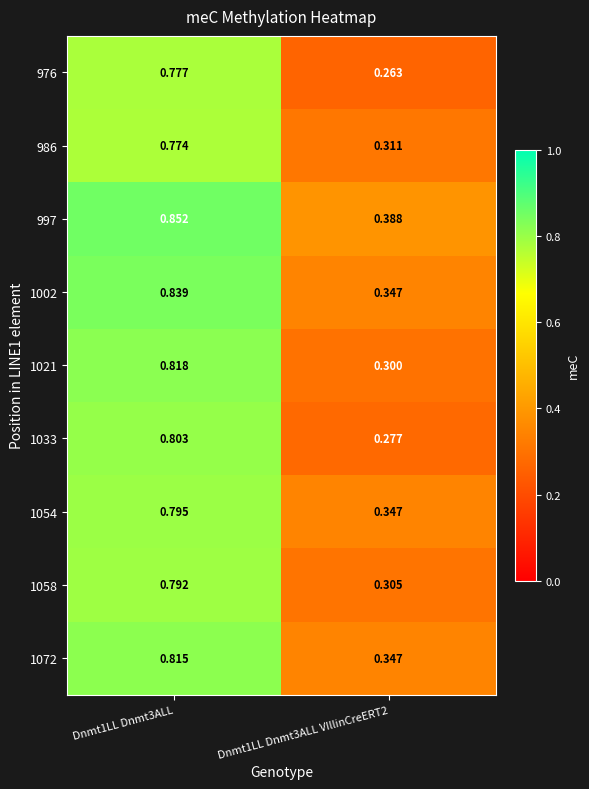

Count the number of data series in this chart.

9